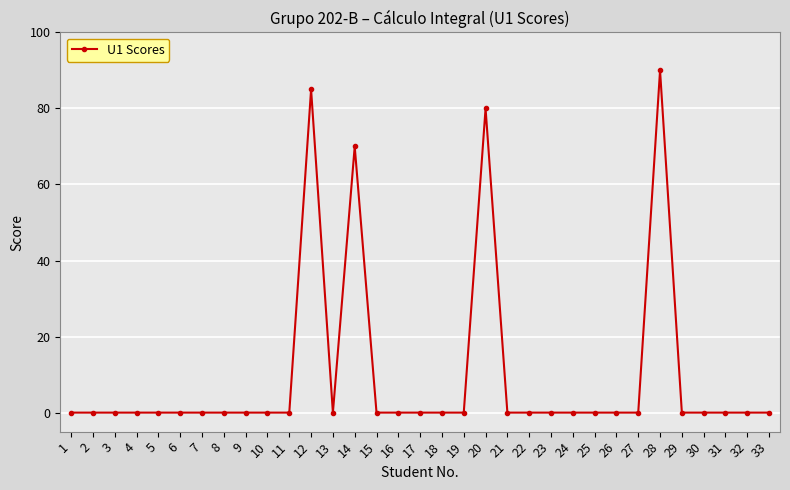

Reading left to right, what are all the values shown in this chart?

0	0	0	0	0	0	0	0	0	0	0	85	0	70	0	0	0	0	0	80	0	0	0	0	0	0	0	90	0	0	0	0	0